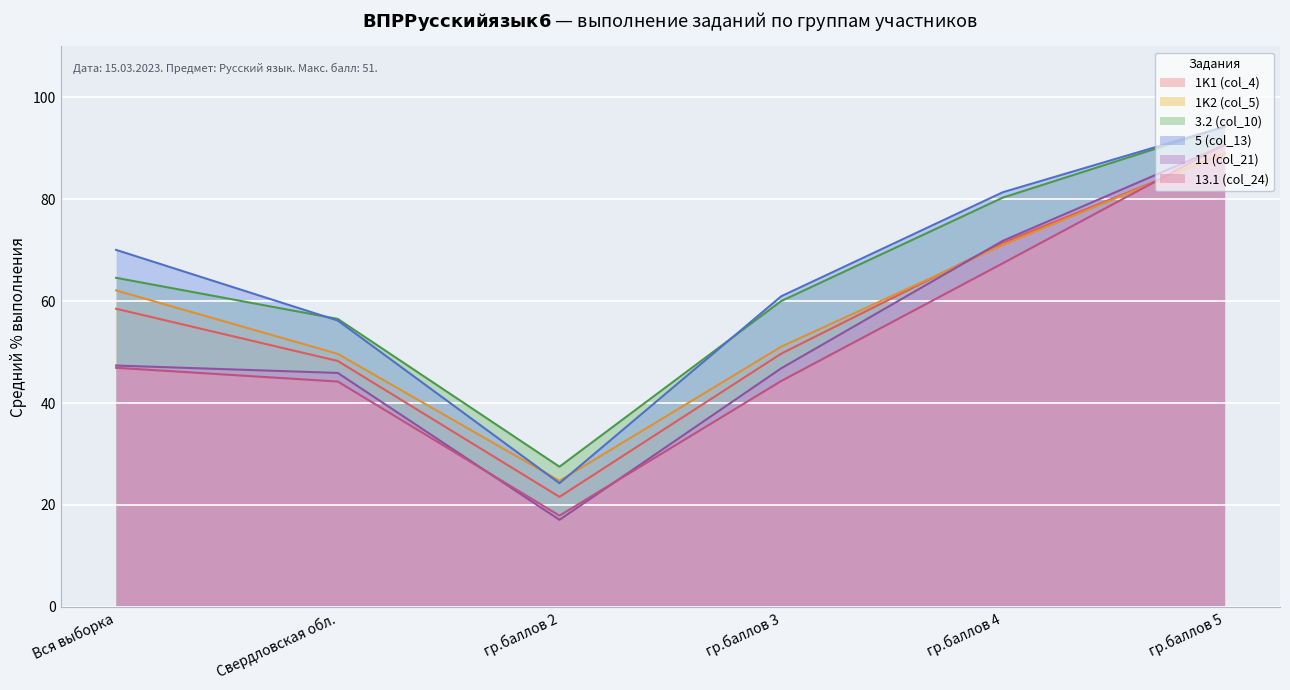

What is the highest value of the 5 (col_13) series?

94.2